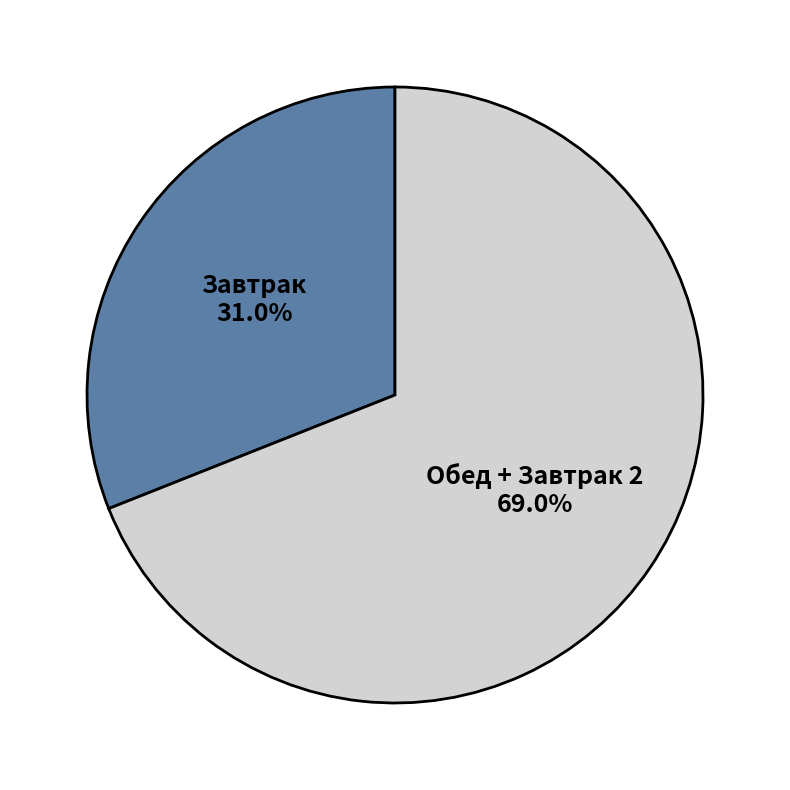

Is there a majority slice in this chart?

Yes